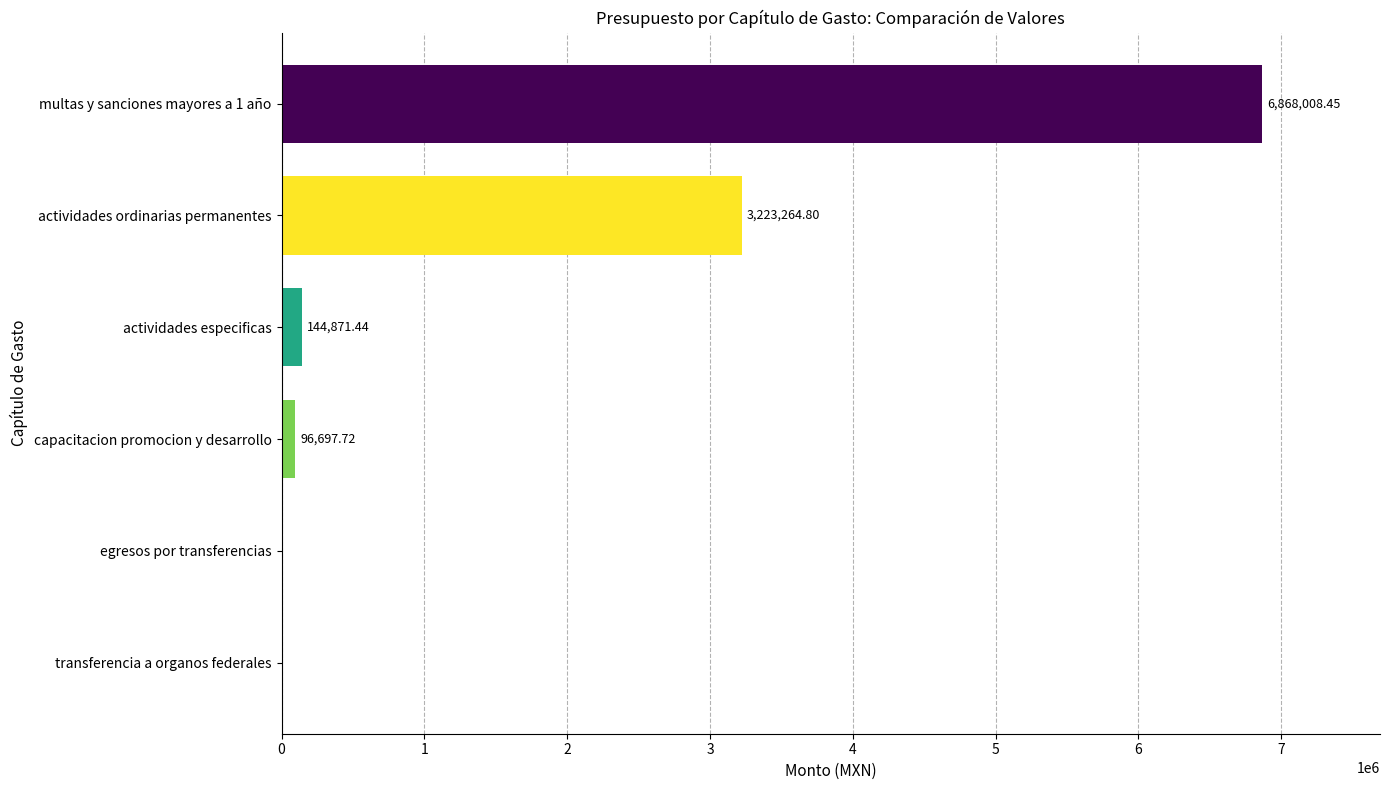

At which label is the value closest to 3434004?

actividades ordinarias permanentes